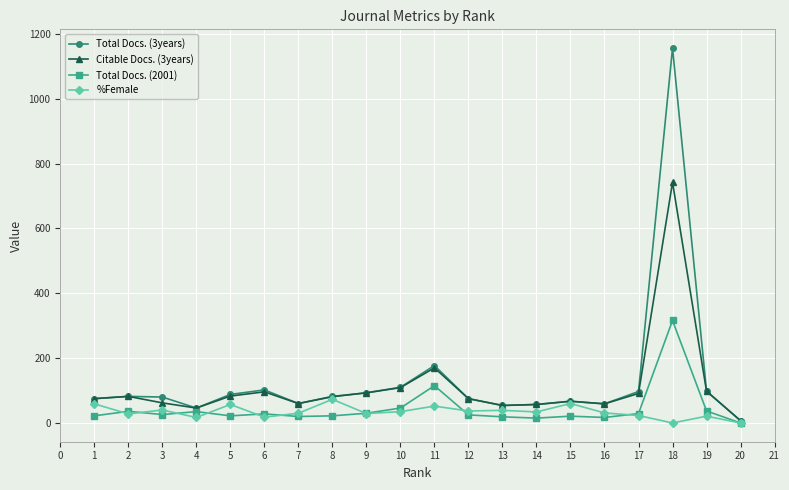

Which series has the widest spread of values?

Total Docs. (3years)